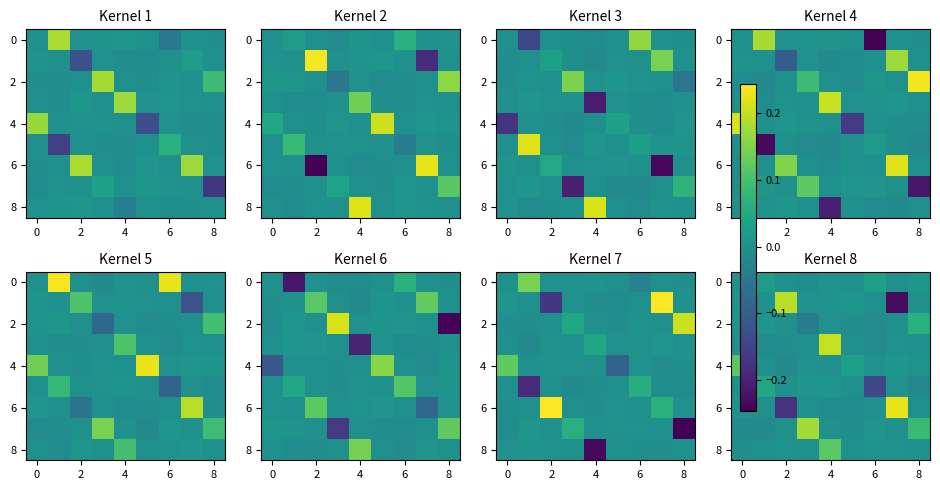

What is the greatest value displayed?

0.2